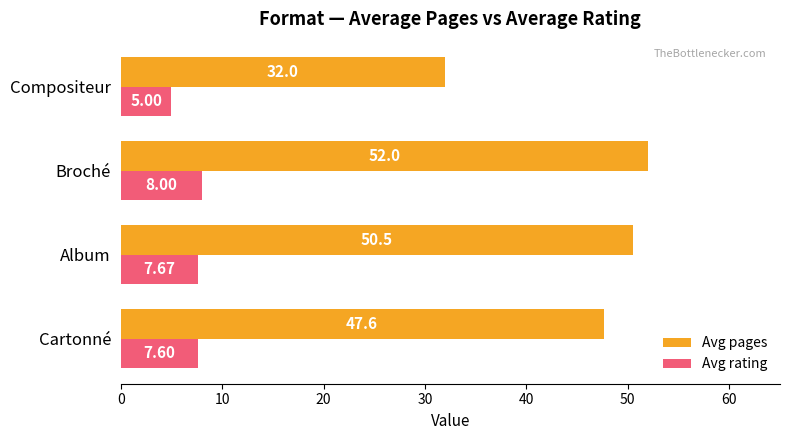

How many data points does each series have?

4